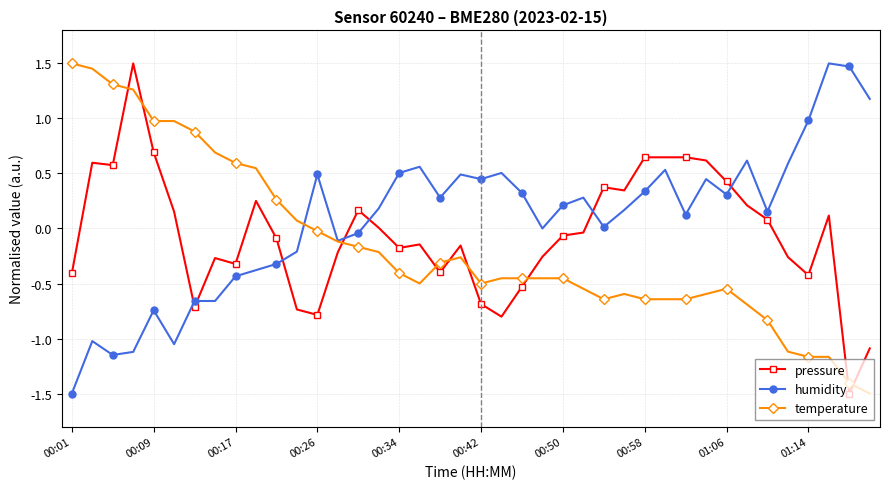

What is the value of the humidity point at the 1st from the left?

-1.5